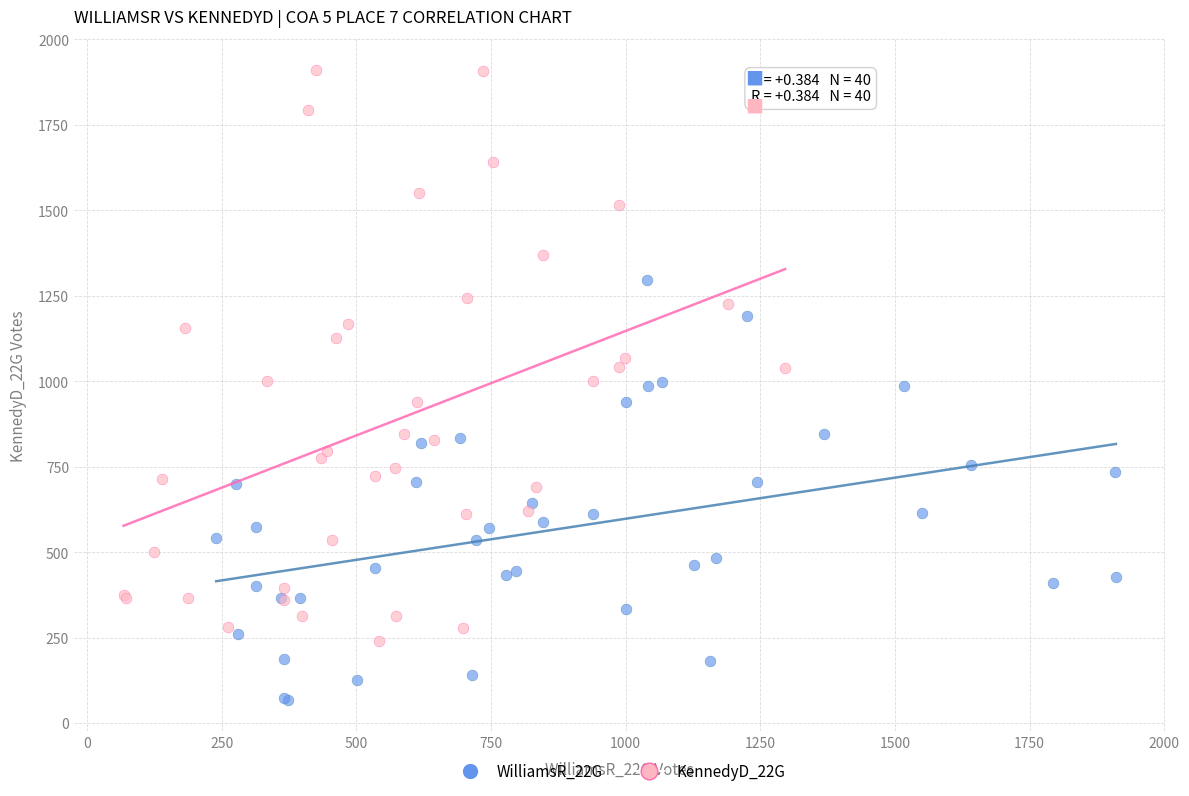

Which series has the widest spread of Y values?

KennedyD_22G